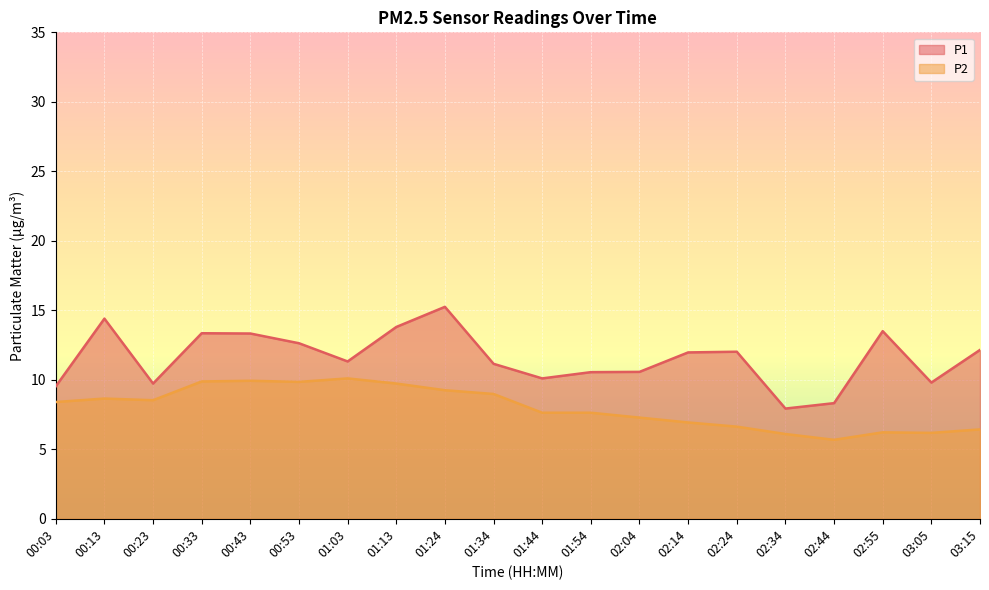

Count the number of data series in this chart.

2